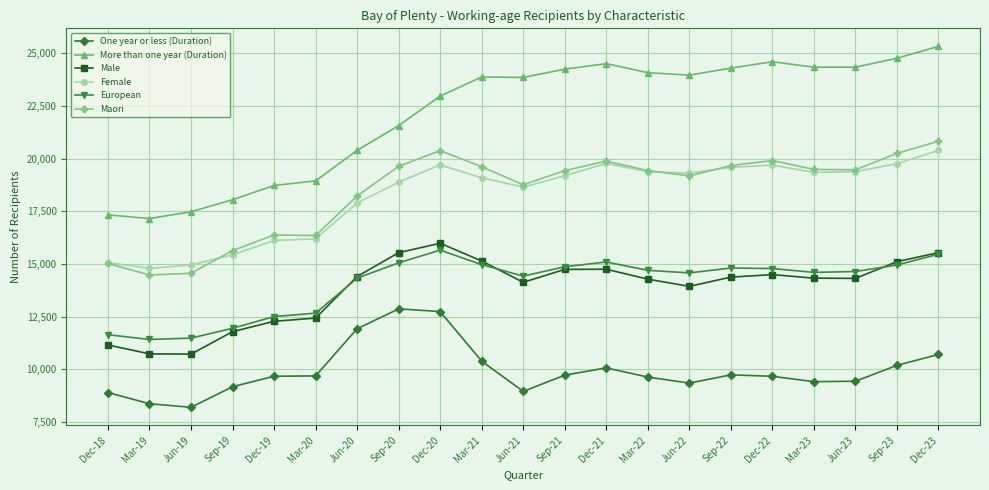

Which series has the largest total across all categories?

More than one year (Duration)